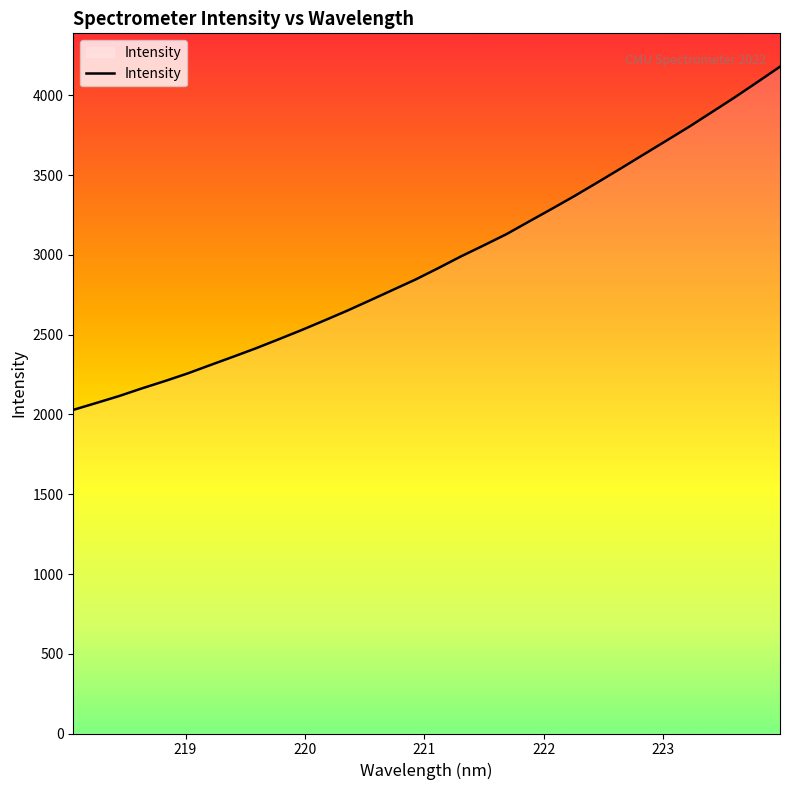

What is the greatest value displayed?

4180.7